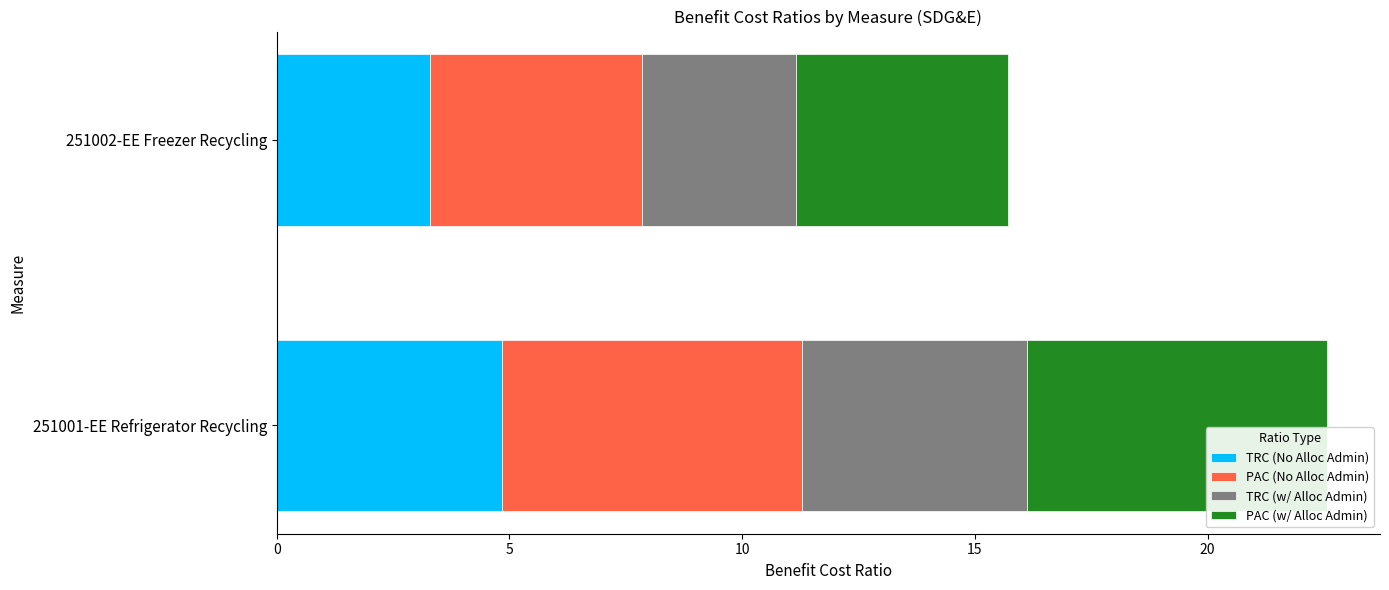

The value of TRC (No Alloc Admin) at 251001-EE Refrigerator Recycling is 4.8. True or false?

True